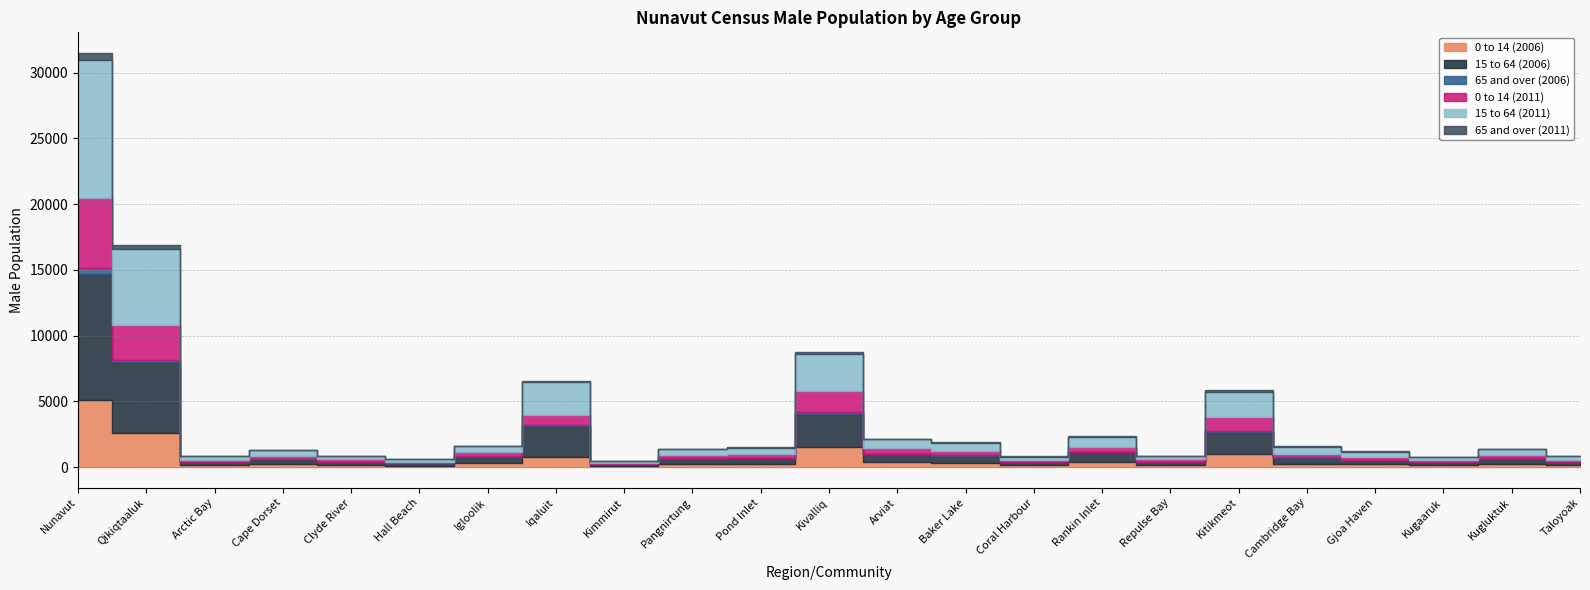

At which category does 0 to 14 (2011) reach its first local peak?

Cape Dorset